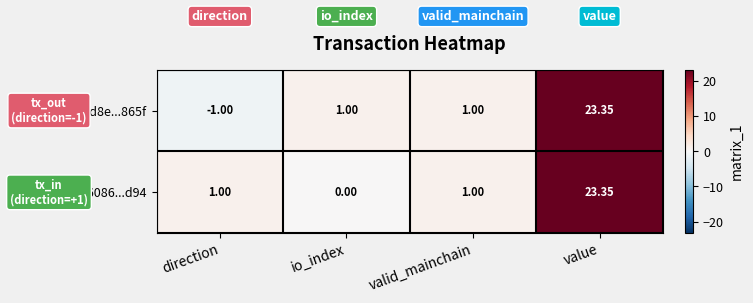

Which label corresponds to the largest value in the chart?

value